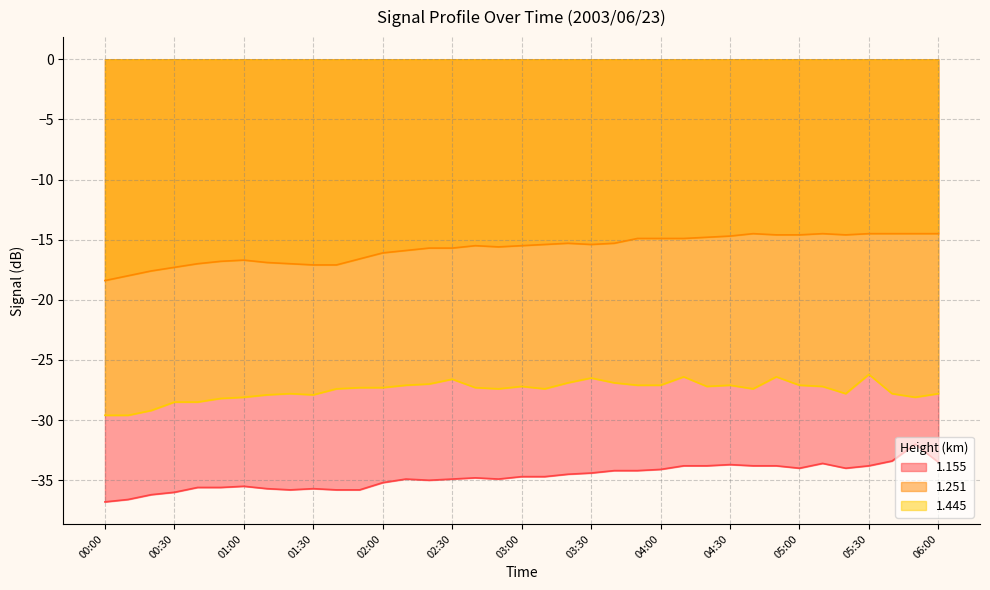

At which label does 1.251 first exceed -15?

03:50